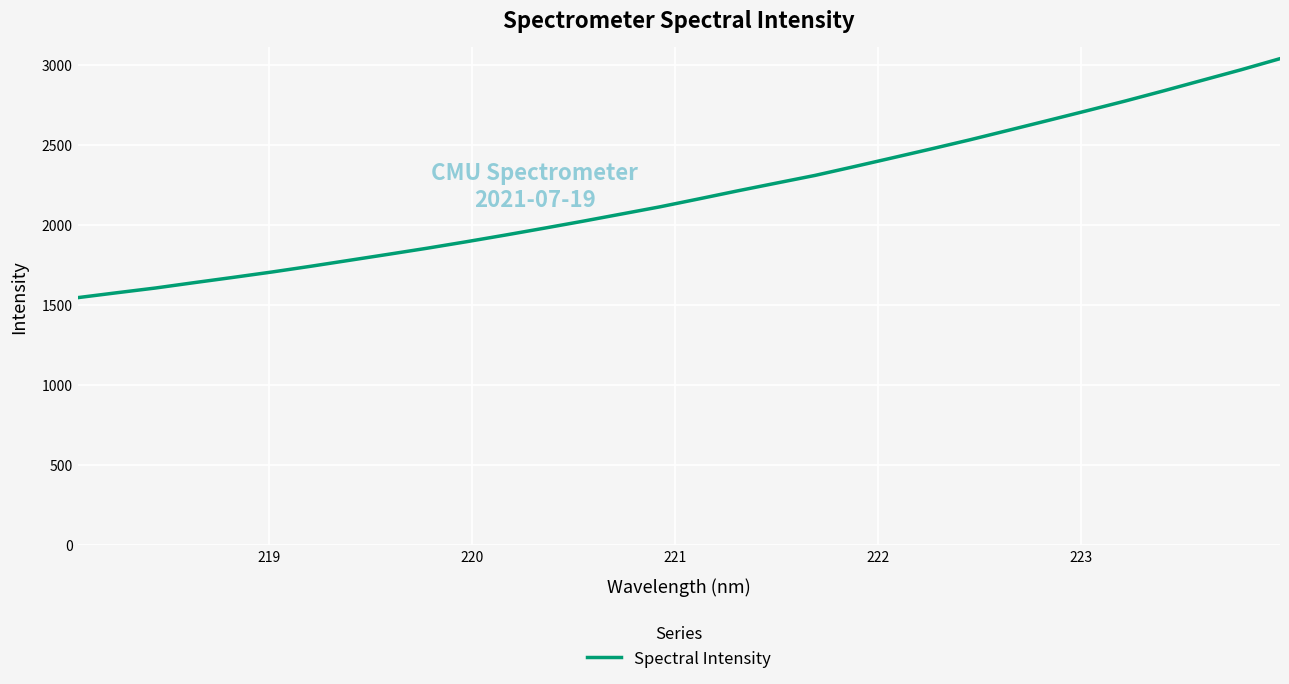

What is the difference between the maximum and second lowest values?

1462.6